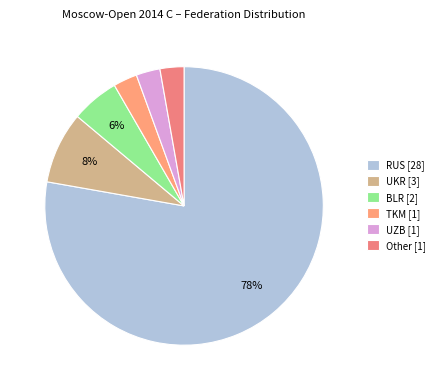

Rank the categories by value from highest to lowest.

RUS, UKR, BLR, TKM, UZB, Other